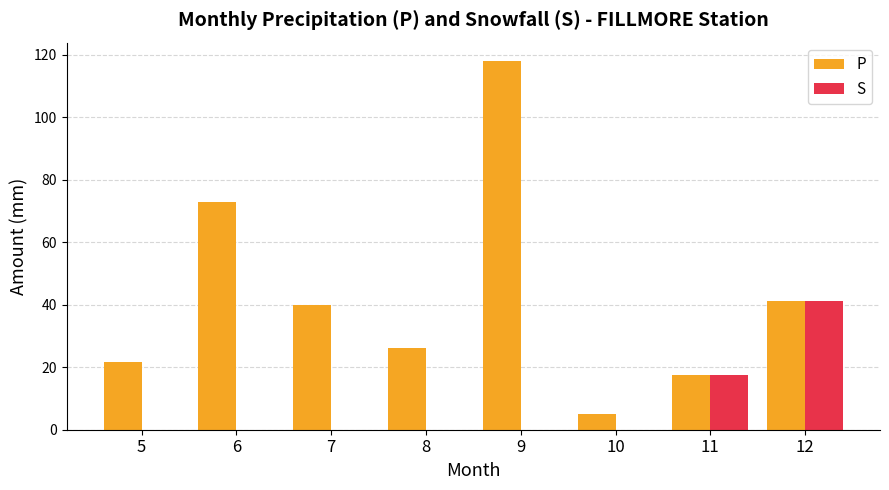

How many data points does each series have?

8